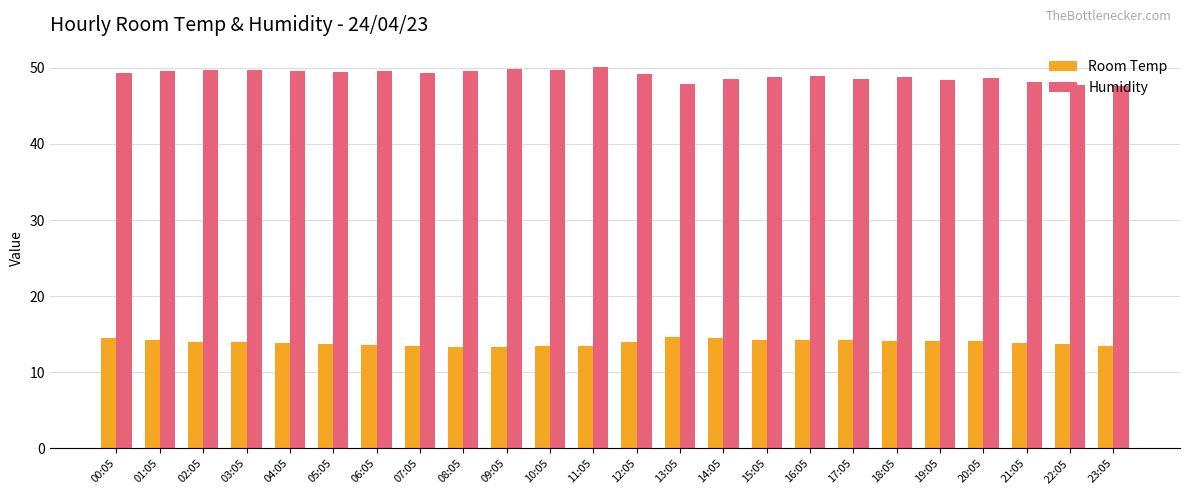

What is the label of the 13th bar from the right?

11:05